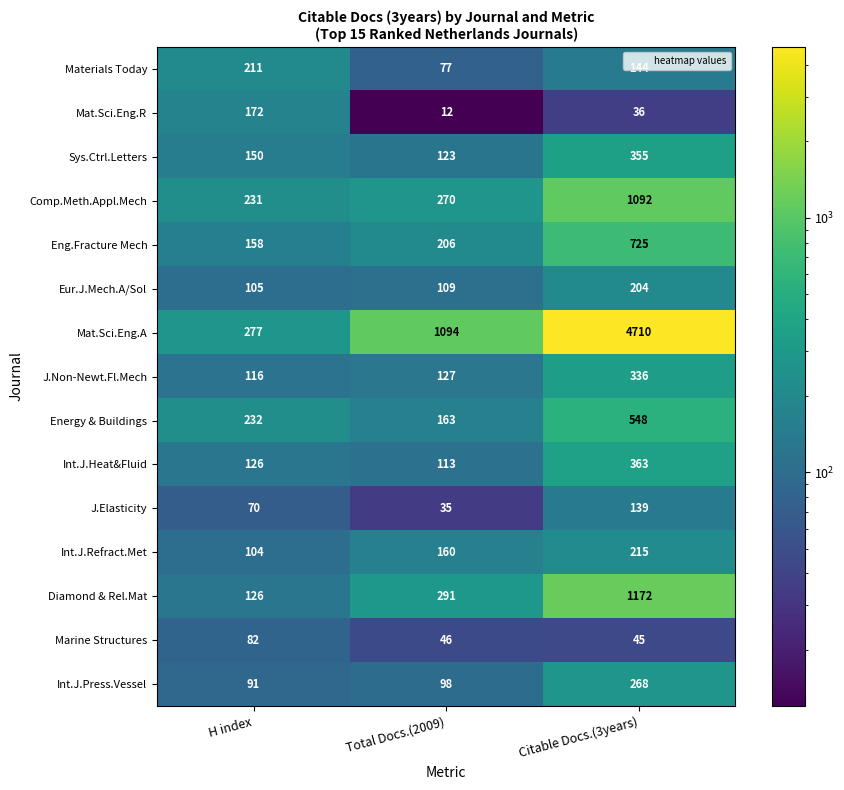

Which series has the largest total across all categories?

Mat.Sci.Eng.A